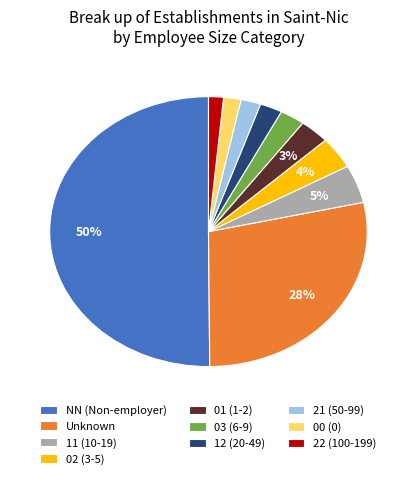

What percentage is the 21 (50-99) slice, to the nearest percent?

2%